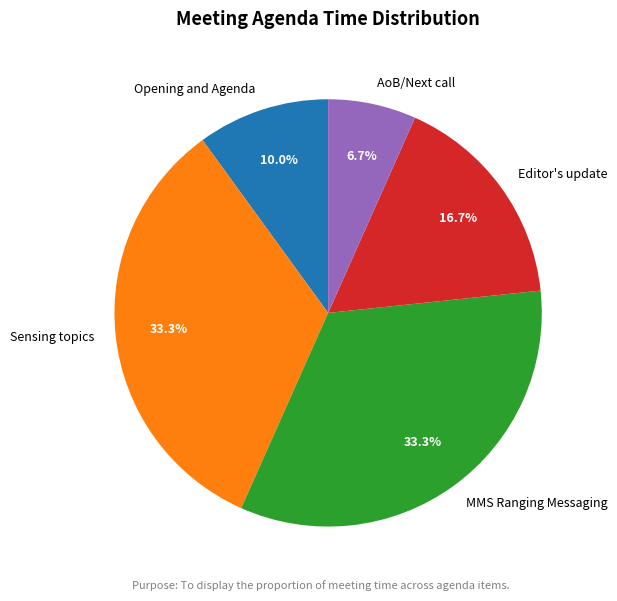

True or false: Opening and Agenda accounts for 19% of the total.

False